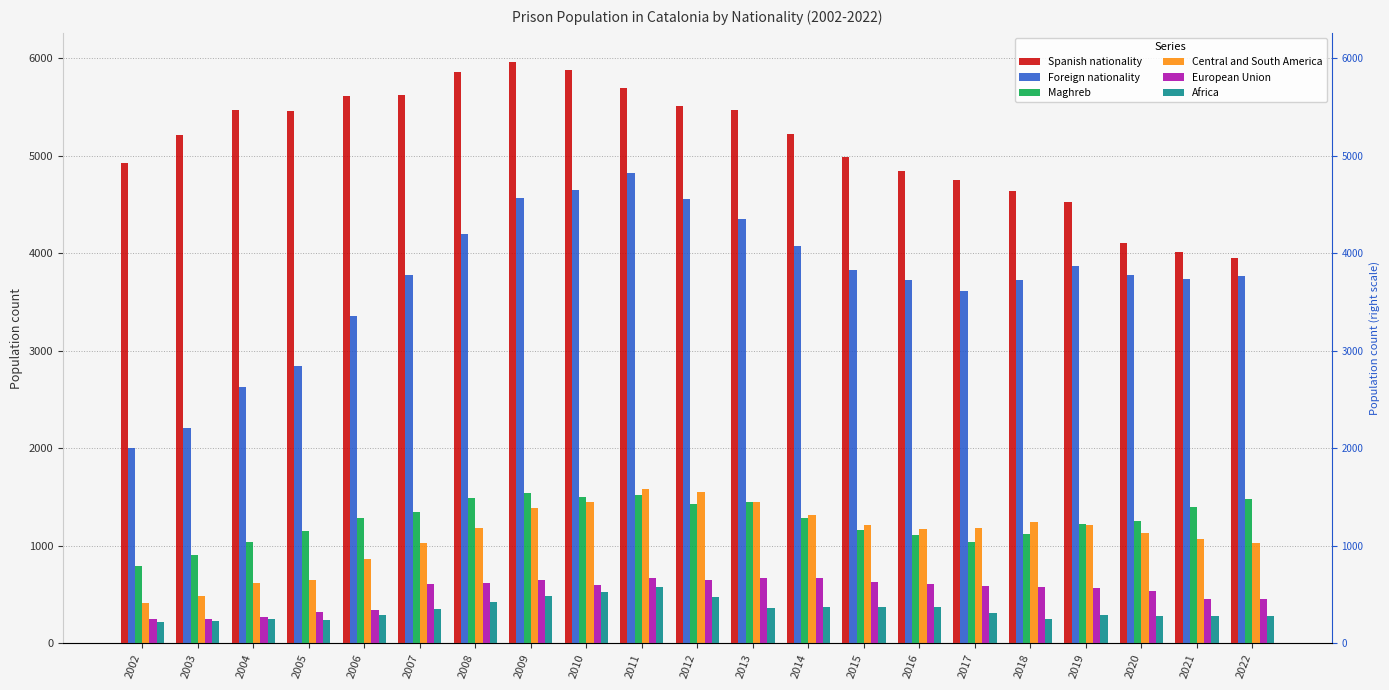

True or false: Africa has a value of 559 at 2017.

False